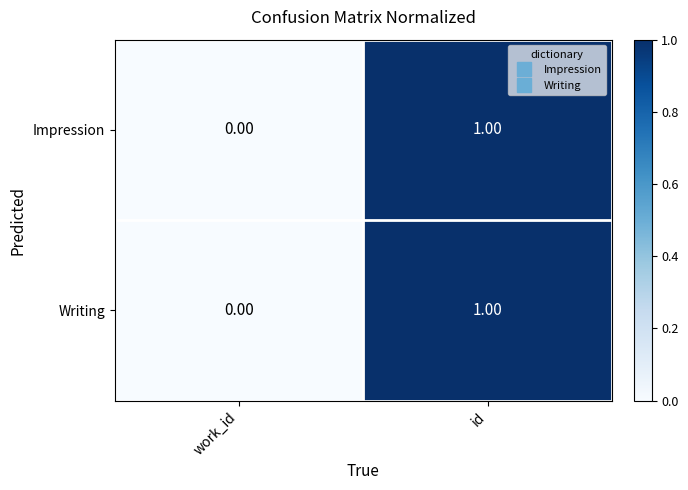

Rank the categories by Writing value from lowest to highest.

work_id, id